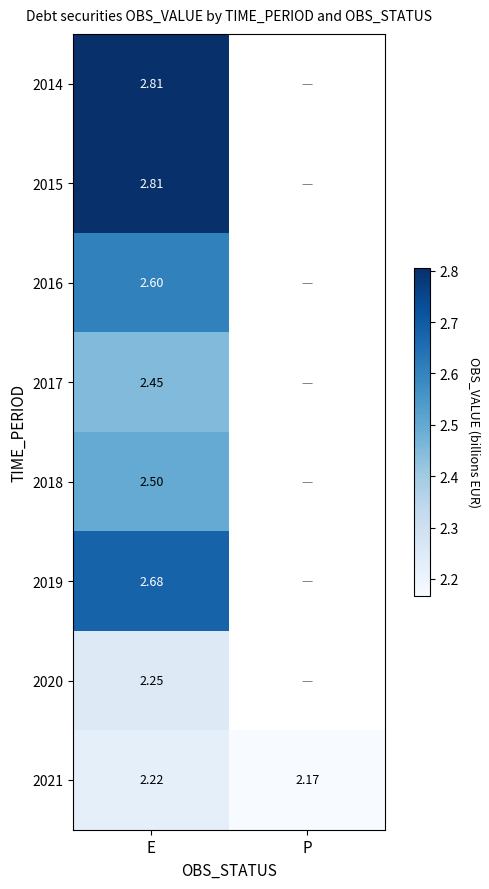

The value of 2021 at E is 0.5. True or false?

False